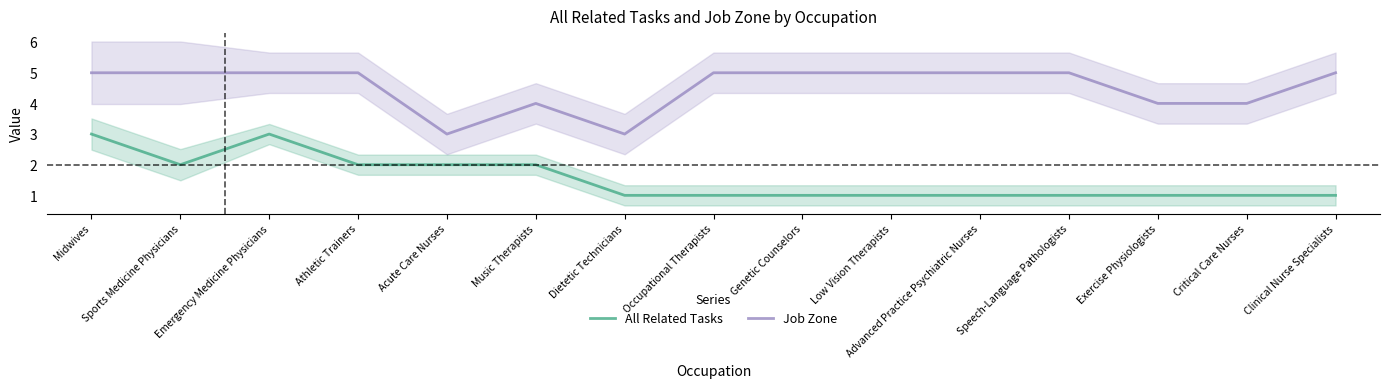

The value of All Related Tasks at Exercise Physiologists is 1. True or false?

True